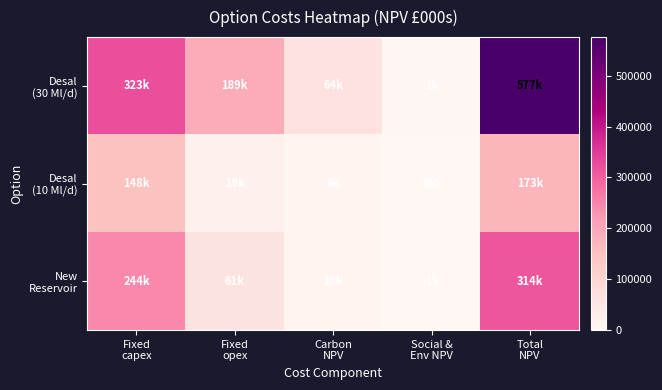

The Desal (10 Ml/d) series shows 253478.5 at Total NPV. True or false?

False